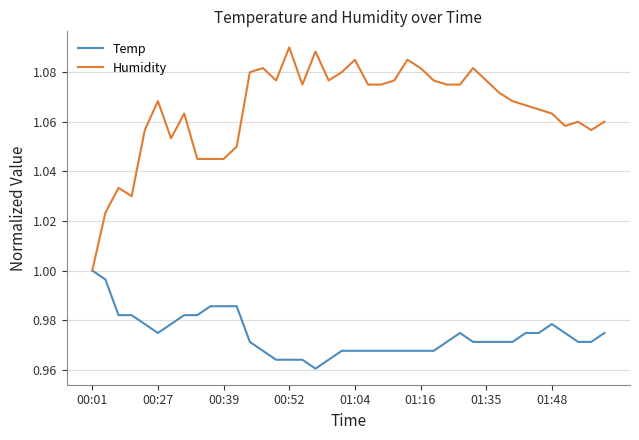

List the series in order of their overall mean, highest first.

Humidity, Temp